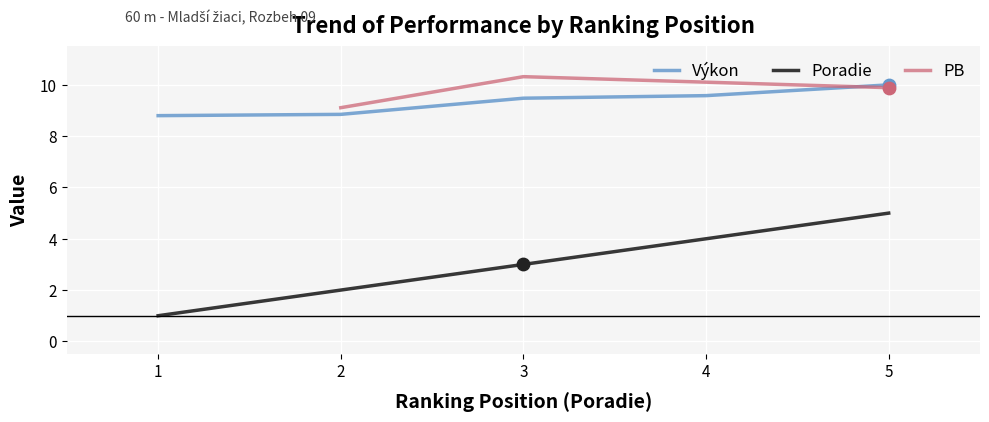

What is the lowest value of the Výkon series?

8.8